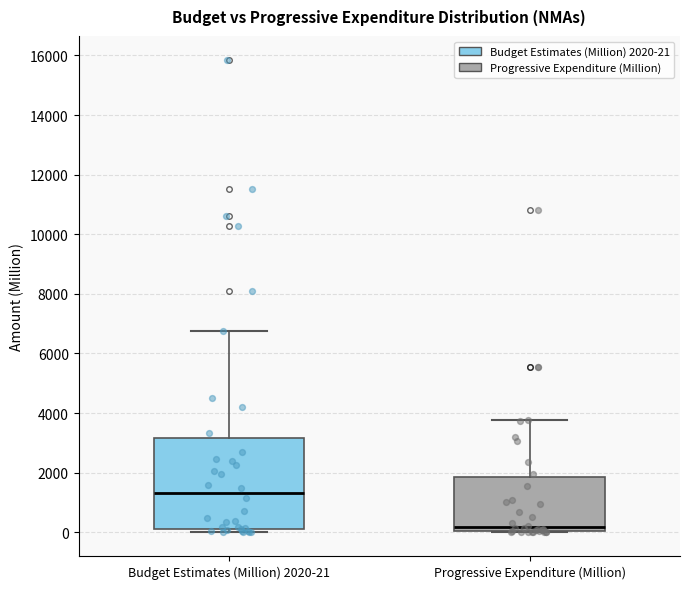

Where does the median line of the box for Budget Estimates (Million) 2020-21 sit on the y-axis? The values are not printed on the chart, so give them approximately, as read against the axis.

1400